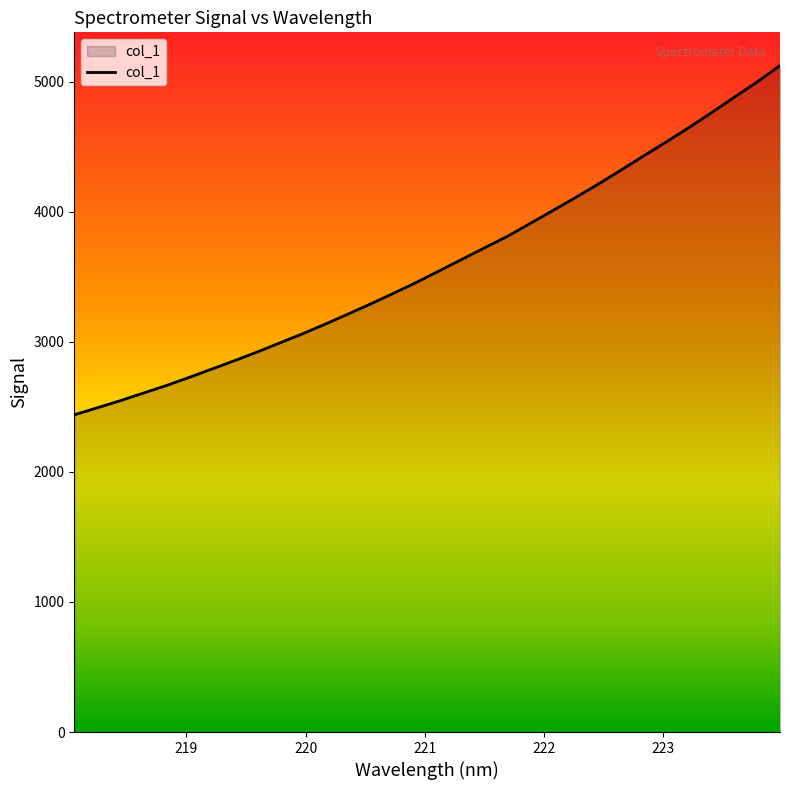

What is the greatest value displayed?

5122.9